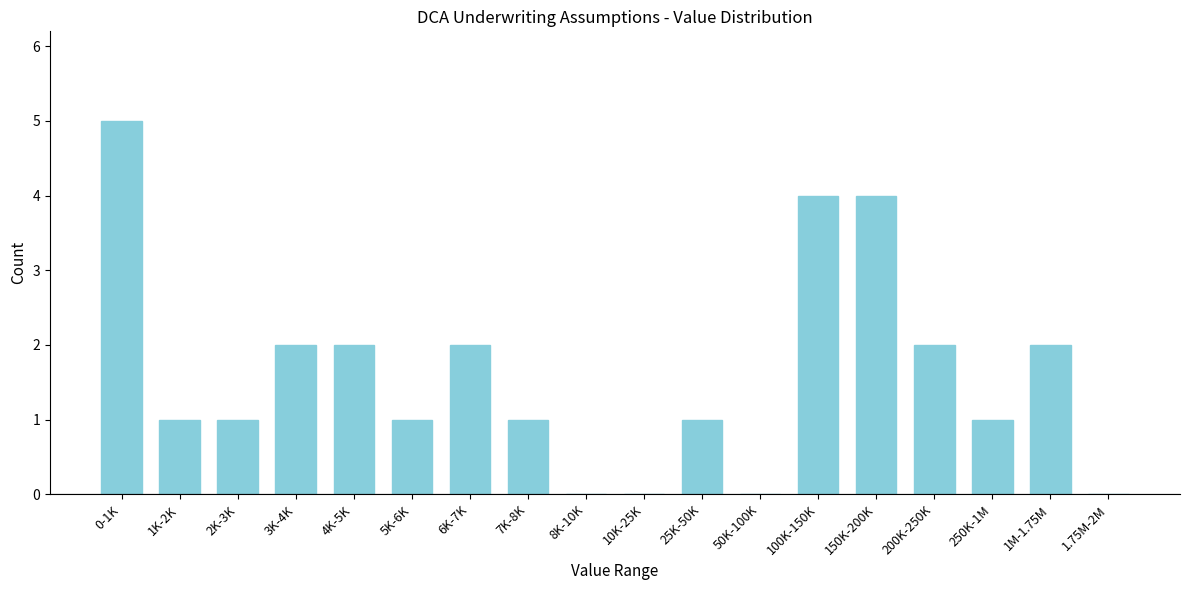

Reading right to left, what are all the values shown in this chart?

1.75M-2M=0	1M-1.75M=2	250K-1M=1	200K-250K=2	150K-200K=4	100K-150K=4	50K-100K=0	25K-50K=1	10K-25K=0	8K-10K=0	7K-8K=1	6K-7K=2	5K-6K=1	4K-5K=2	3K-4K=2	2K-3K=1	1K-2K=1	0-1K=5